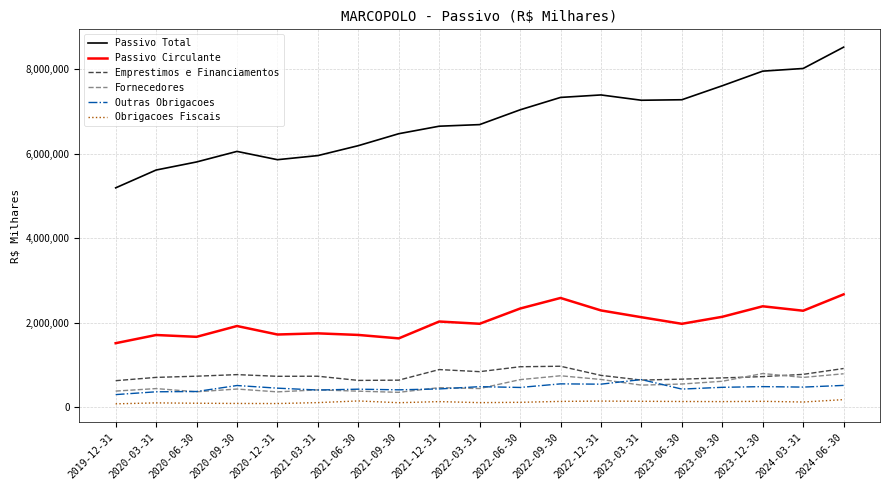

Does the chart have visible grid lines?

Yes